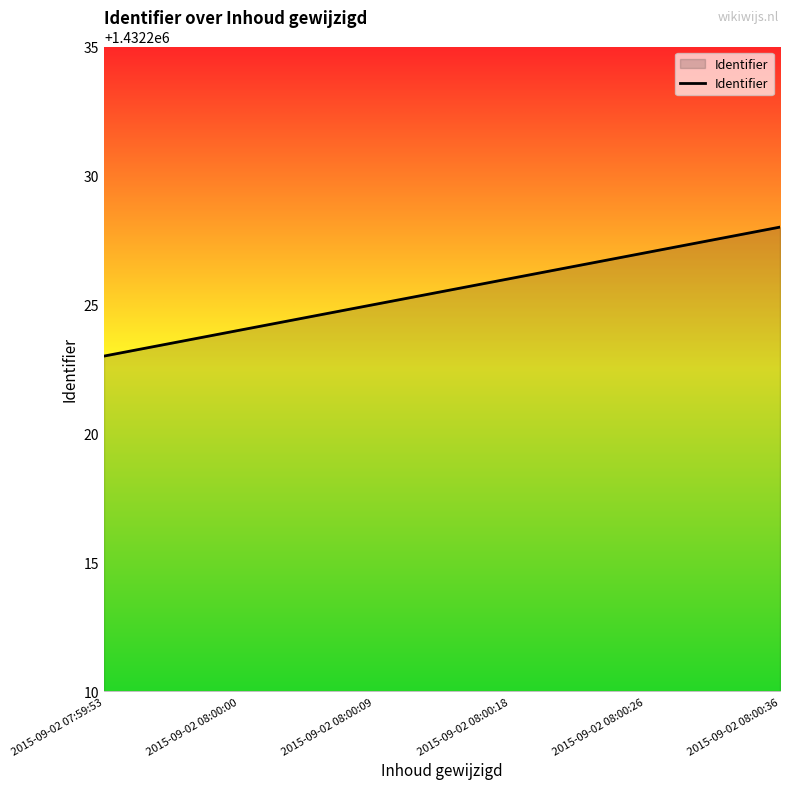

What is the approximate value at 2015-09-02 08:00:09?

1432225